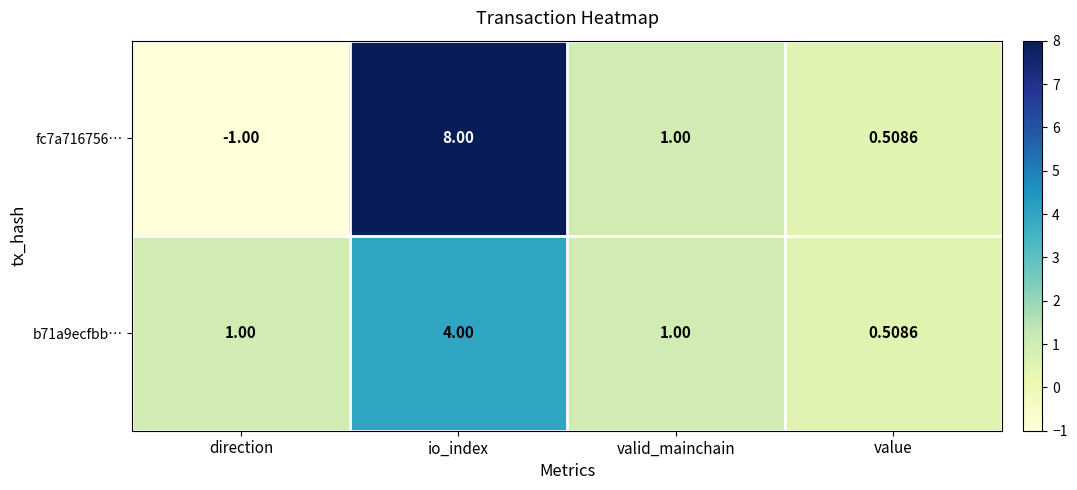

At which label does fc7a716756… first exceed 1?

io_index